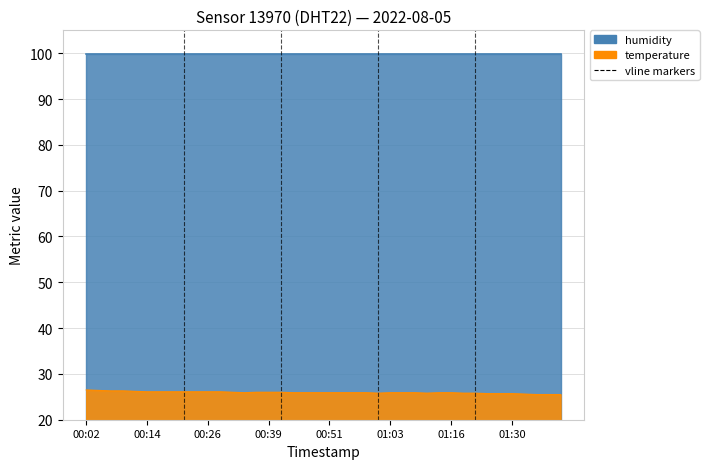

Where is the first local minimum?

00:34